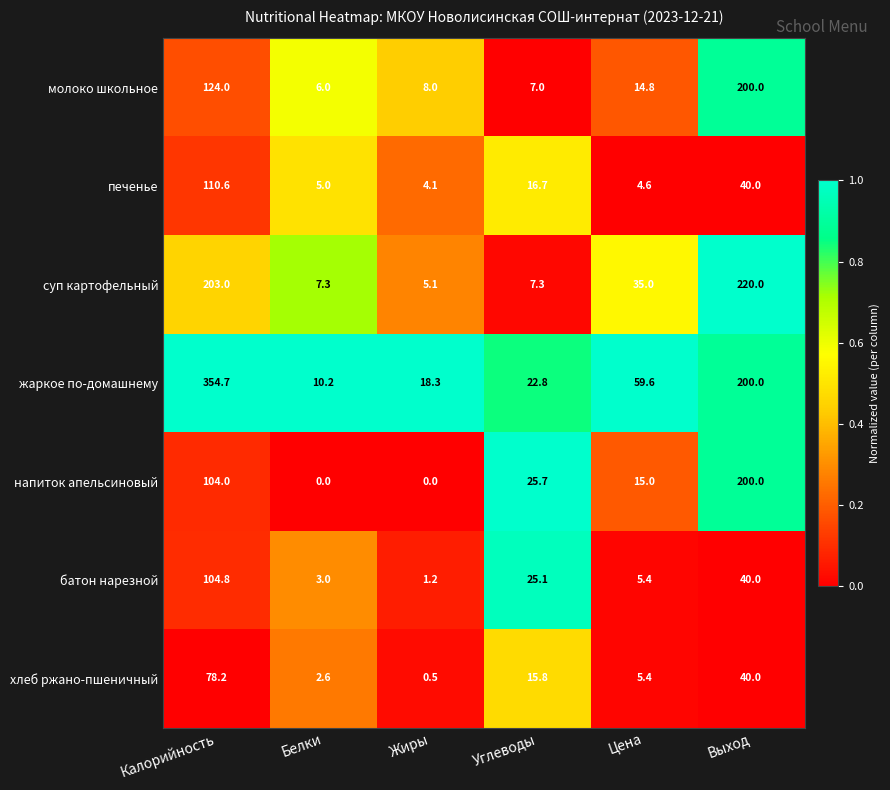

At which category is the sum across all series the highest?

Калорийность